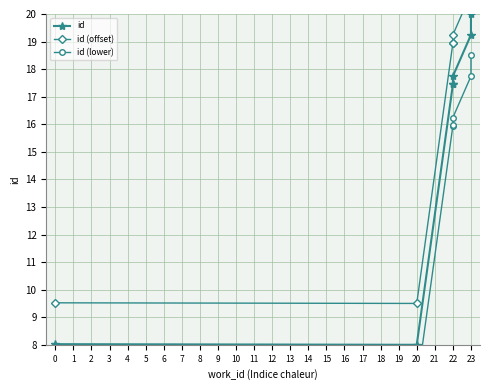

What is the average value of the id series?

15.4